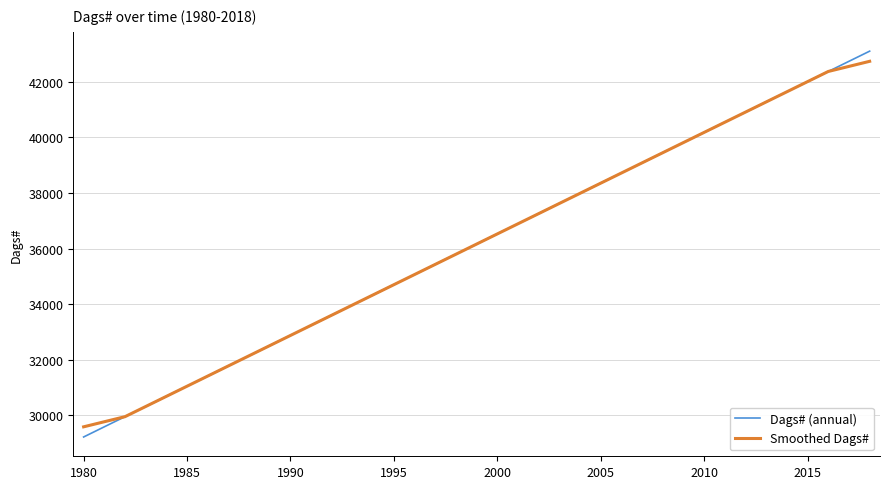

What is the difference between the maximum and minimum values in the Dags# (annual) series?

13880.0